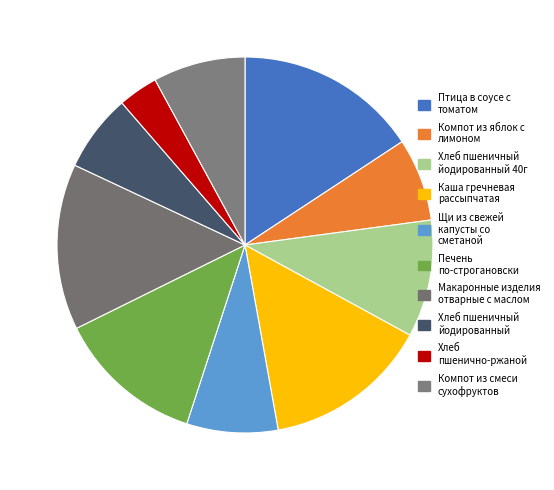

The Щи из свежей капусты со сметаной slice represents 8% of the pie. True or false?

True